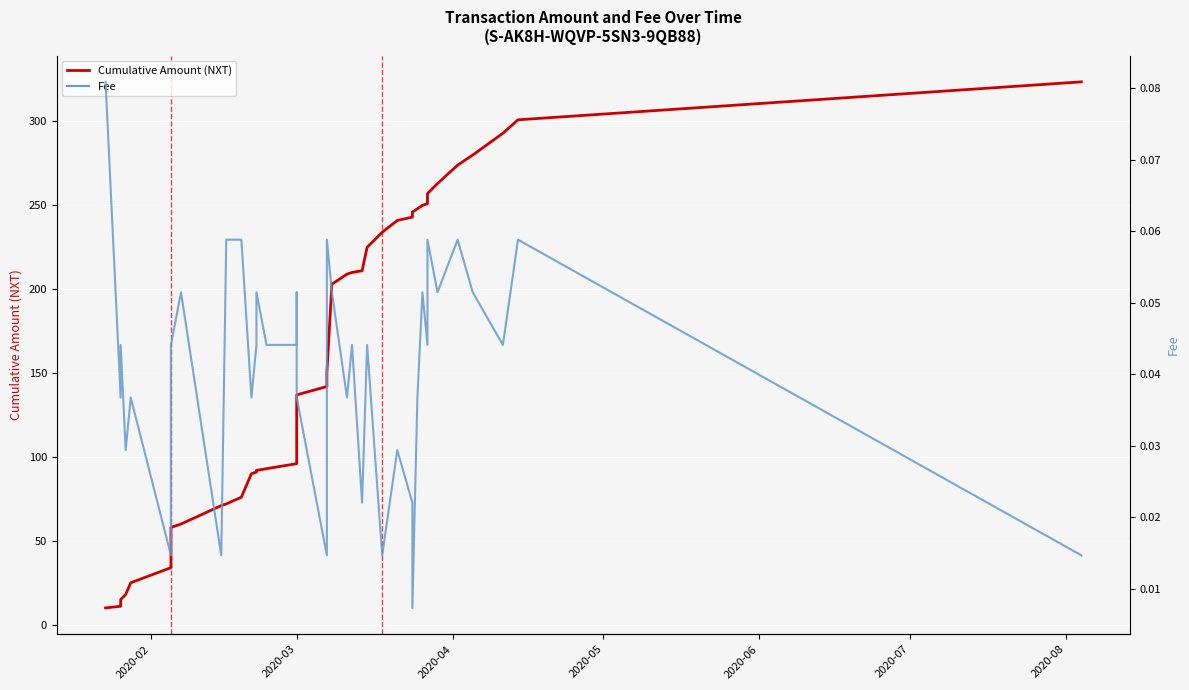

True or false: Fee has more than 2 points higher than both neighbors.

True